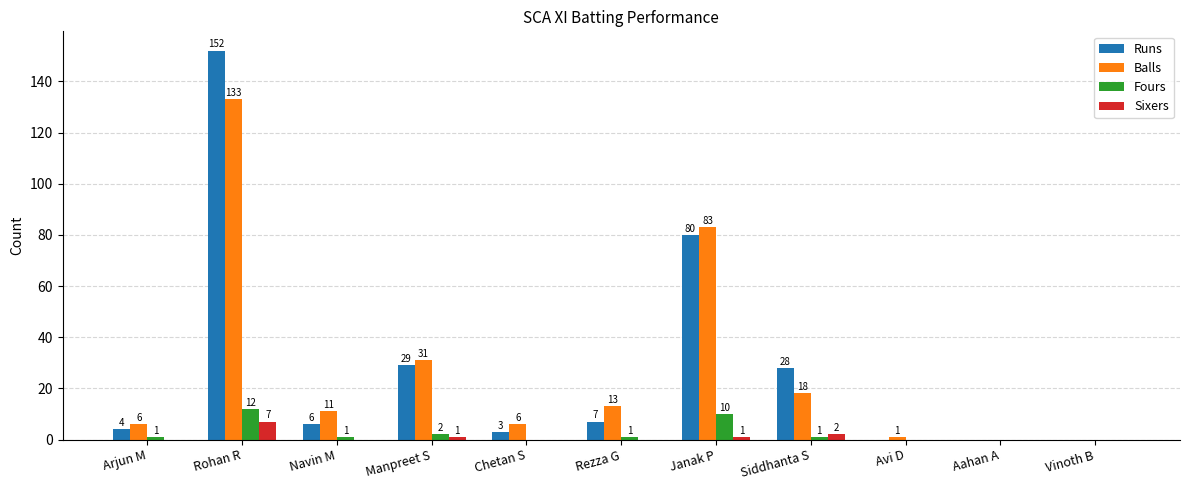

Where is Balls nearest to the value 66?

Janak P